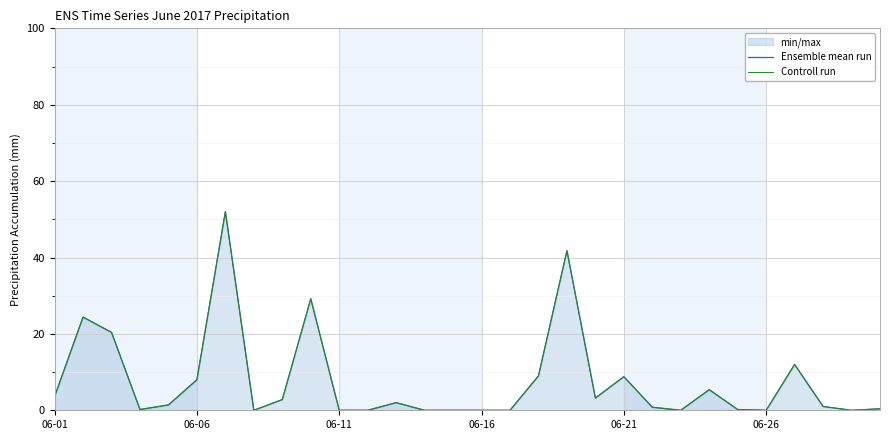

Count the number of categories in the chart.

30